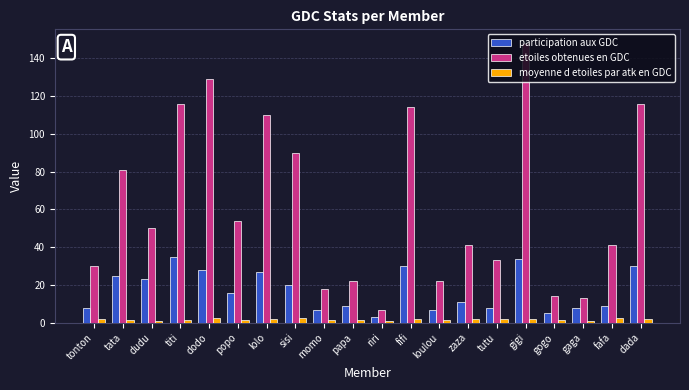

What position from the right is tutu?

6